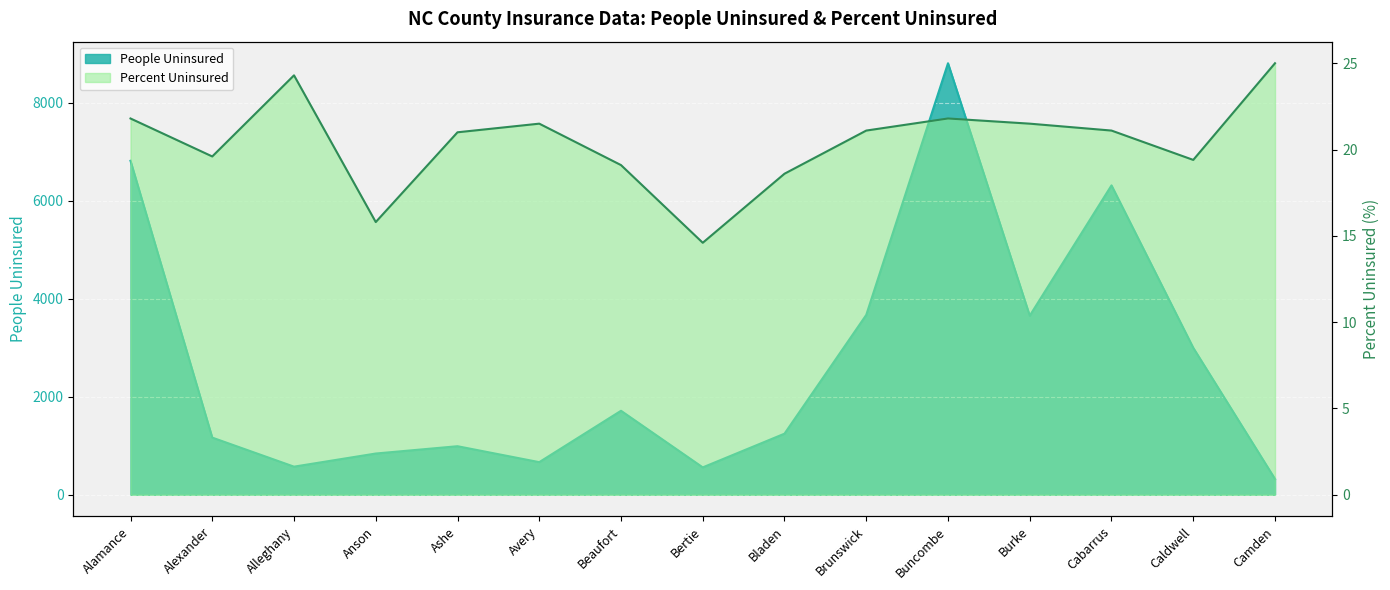

What is the sum of all Percent Uninsured values?

306.2